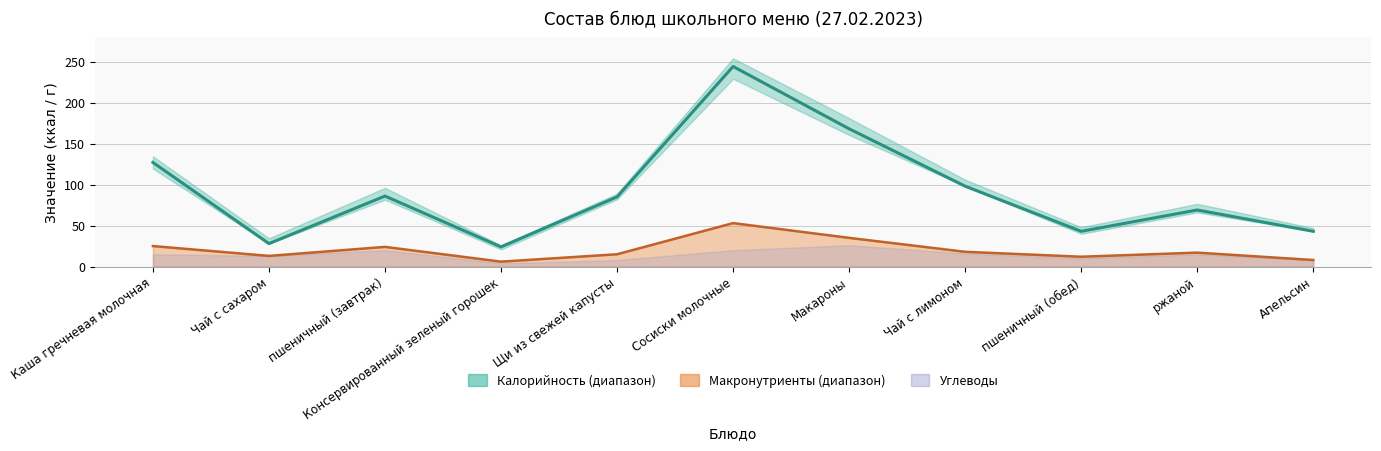

True or false: Калорийность and Макронутриенты cross at least once.

False